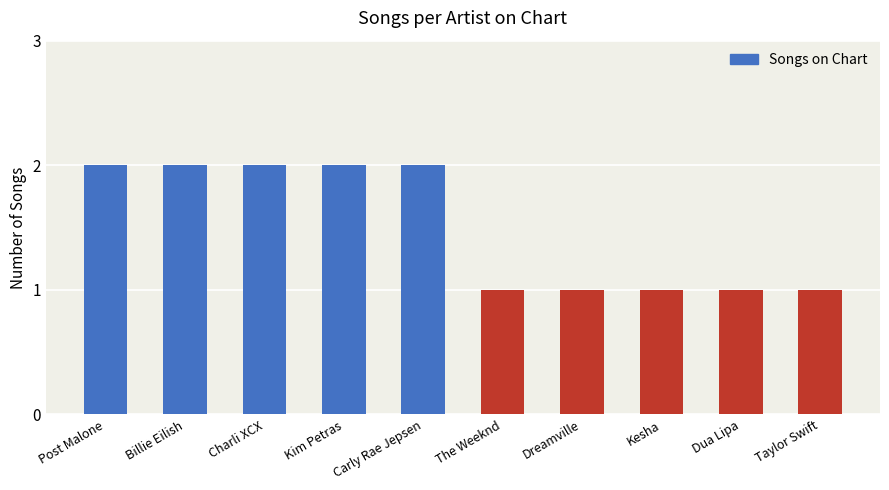

The chart shows a value of 2 at Dreamville. True or false?

False